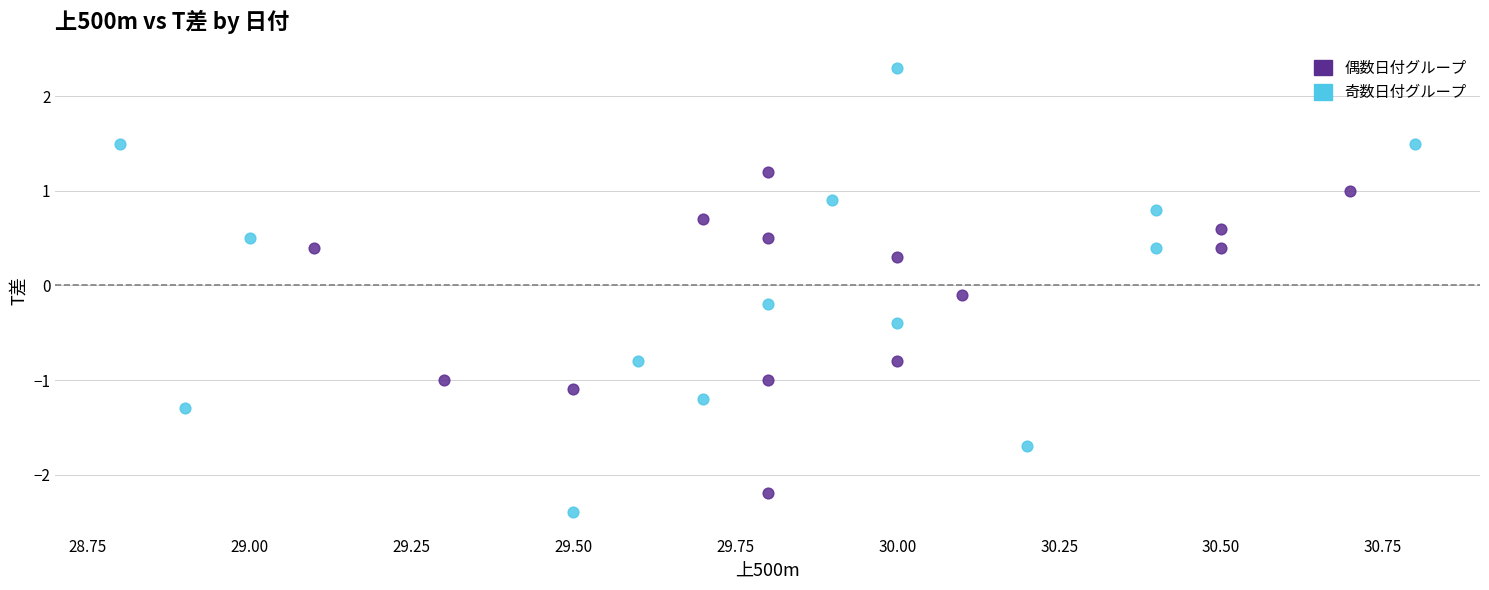

Which series has the widest spread of Y values?

奇数日付グループ